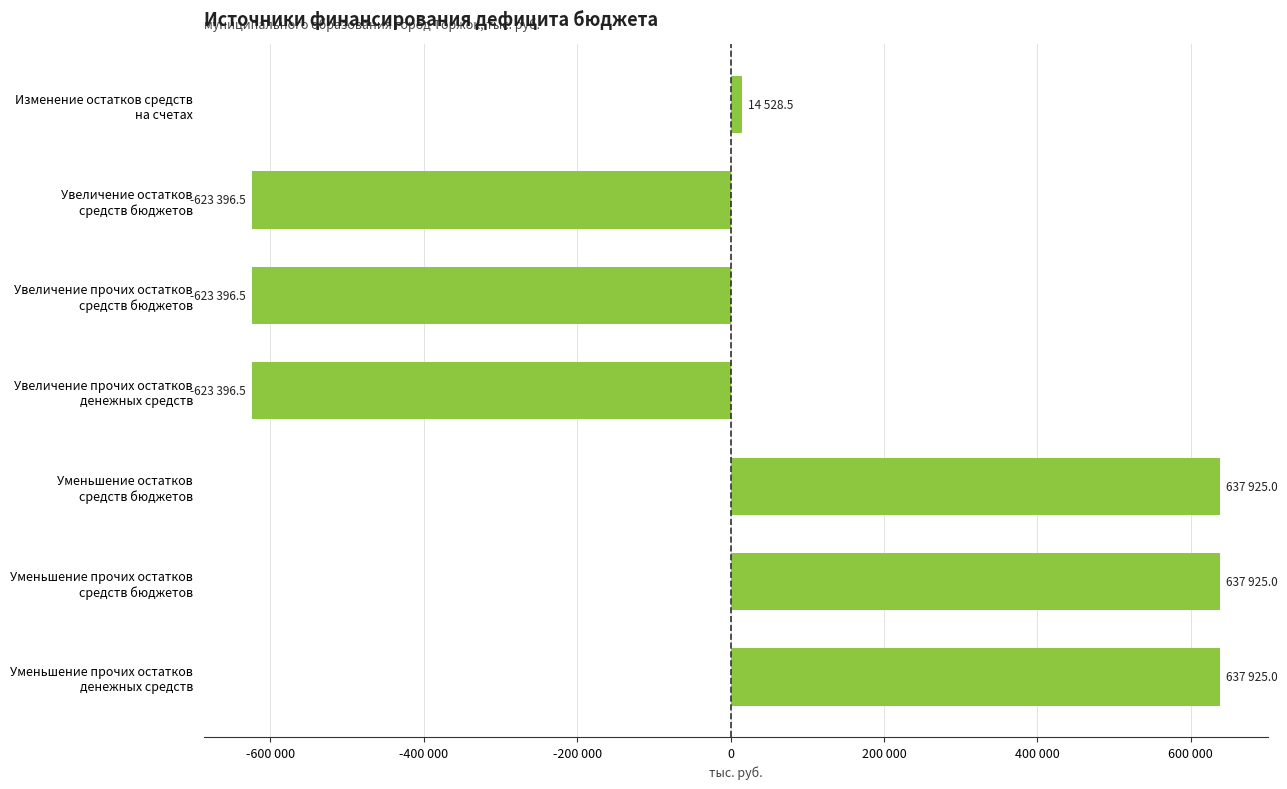

Does the chart contain any negative values?

Yes